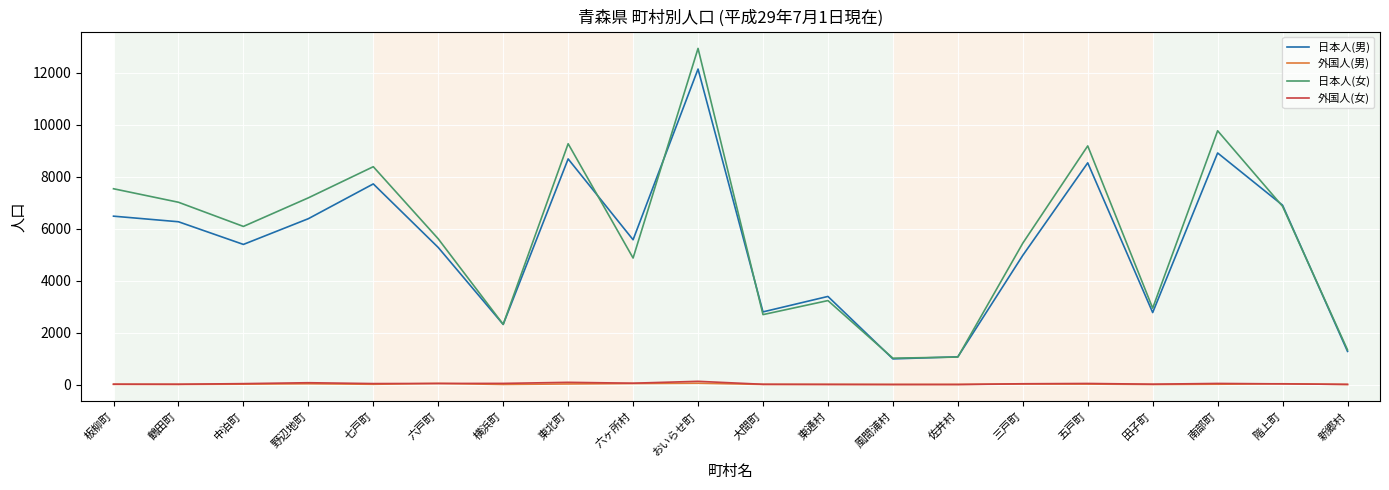

Which series changed the most between 六ヶ所村 and 新郷村?

日本人(男)